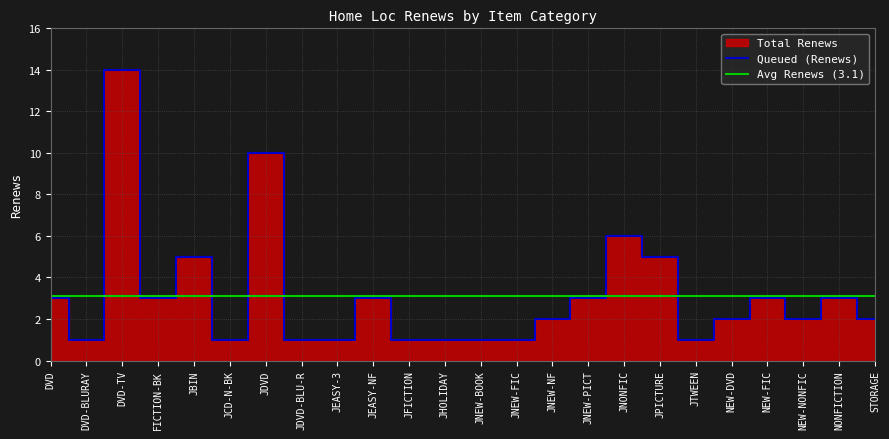

The value at JNEW-FIC is 2. True or false?

False